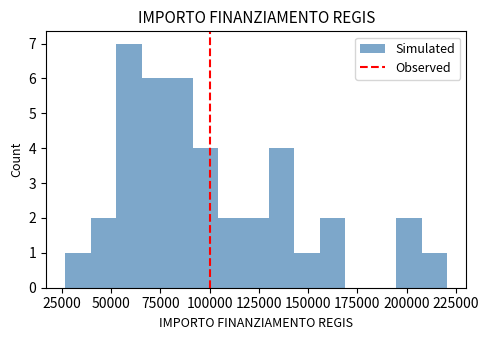

Read against the x-axis, roughly where is the centre of the tallest bar?

60000